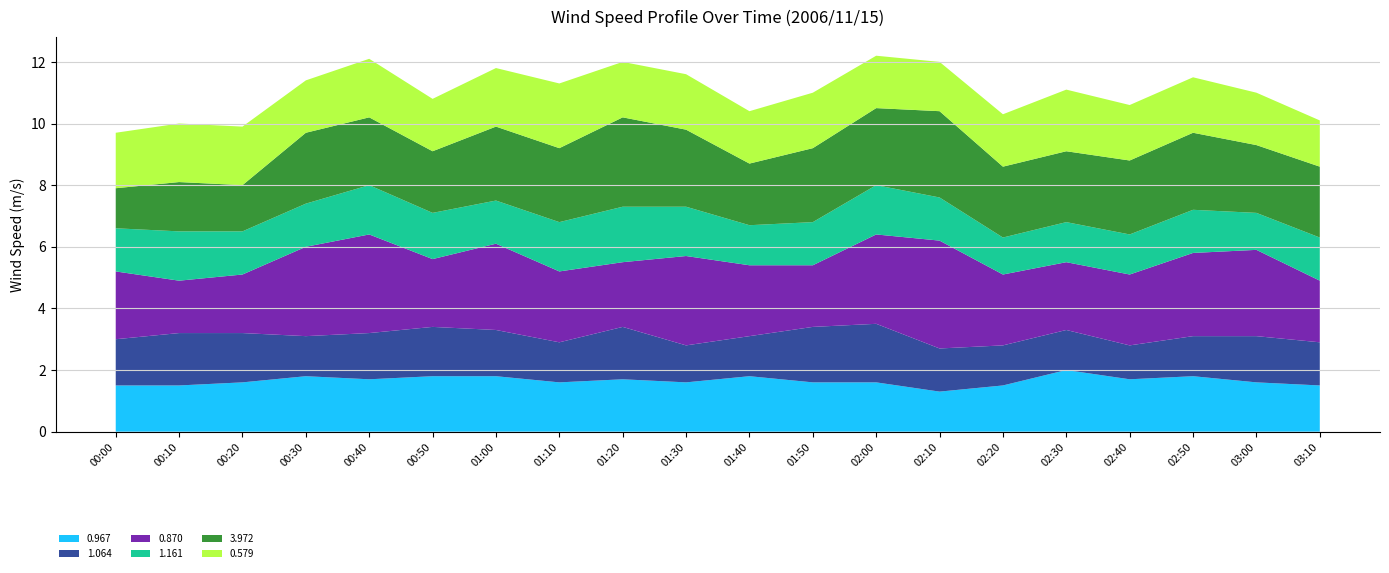

Reading left to right, transcribe all the data shown in this chart.

0.967: 00:00=1.5	00:10=1.5	00:20=1.6	00:30=1.8	00:40=1.7	00:50=1.8	01:00=1.8	01:10=1.6	01:20=1.7	01:30=1.6	01:40=1.8	01:50=1.6	02:00=1.6	02:10=1.3	02:20=1.5	02:30=2.0	02:40=1.7	02:50=1.8	03:00=1.6	03:10=1.5
1.064: 00:00=1.5	00:10=1.7	00:20=1.6	00:30=1.3	00:40=1.5	00:50=1.6	01:00=1.5	01:10=1.3	01:20=1.7	01:30=1.2	01:40=1.3	01:50=1.8	02:00=1.9	02:10=1.4	02:20=1.3	02:30=1.3	02:40=1.1	02:50=1.3	03:00=1.5	03:10=1.4
0.870: 00:00=2.2	00:10=1.7	00:20=1.9	00:30=2.9	00:40=3.2	00:50=2.2	01:00=2.8	01:10=2.3	01:20=2.1	01:30=2.9	01:40=2.3	01:50=2.0	02:00=2.9	02:10=3.5	02:20=2.3	02:30=2.2	02:40=2.3	02:50=2.7	03:00=2.8	03:10=2.0
1.161: 00:00=1.4	00:10=1.6	00:20=1.4	00:30=1.4	00:40=1.6	00:50=1.5	01:00=1.4	01:10=1.6	01:20=1.8	01:30=1.6	01:40=1.3	01:50=1.4	02:00=1.6	02:10=1.4	02:20=1.2	02:30=1.3	02:40=1.3	02:50=1.4	03:00=1.2	03:10=1.4
3.972: 00:00=1.3	00:10=1.6	00:20=1.5	00:30=2.3	00:40=2.2	00:50=2.0	01:00=2.4	01:10=2.4	01:20=2.9	01:30=2.5	01:40=2.0	01:50=2.4	02:00=2.5	02:10=2.8	02:20=2.3	02:30=2.3	02:40=2.4	02:50=2.5	03:00=2.2	03:10=2.3
0.579: 00:00=1.8	00:10=1.9	00:20=1.9	00:30=1.7	00:40=1.9	00:50=1.7	01:00=1.9	01:10=2.1	01:20=1.8	01:30=1.8	01:40=1.7	01:50=1.8	02:00=1.7	02:10=1.6	02:20=1.7	02:30=2.0	02:40=1.8	02:50=1.8	03:00=1.7	03:10=1.5